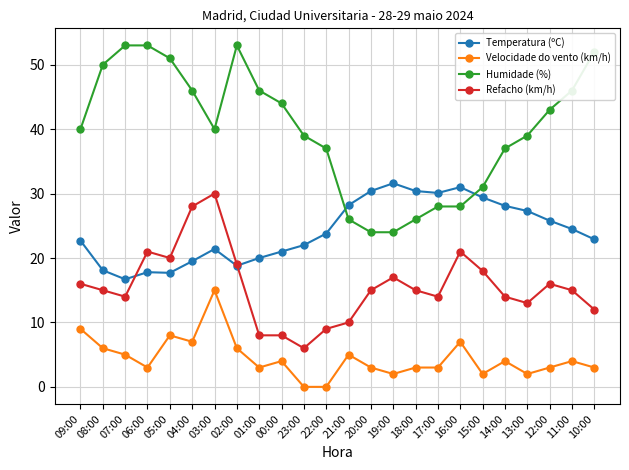

At how many categories does at least one series exceed 38?

15